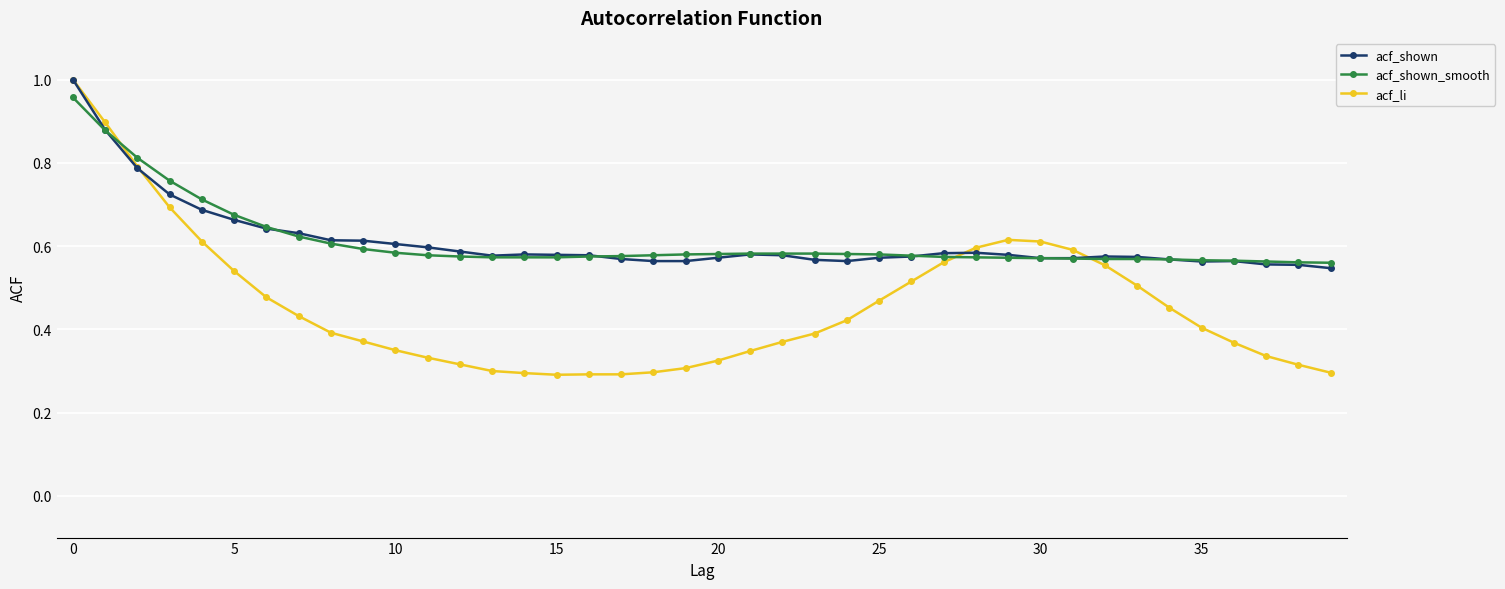

True or false: acf_shown and acf_li cross at least once.

True